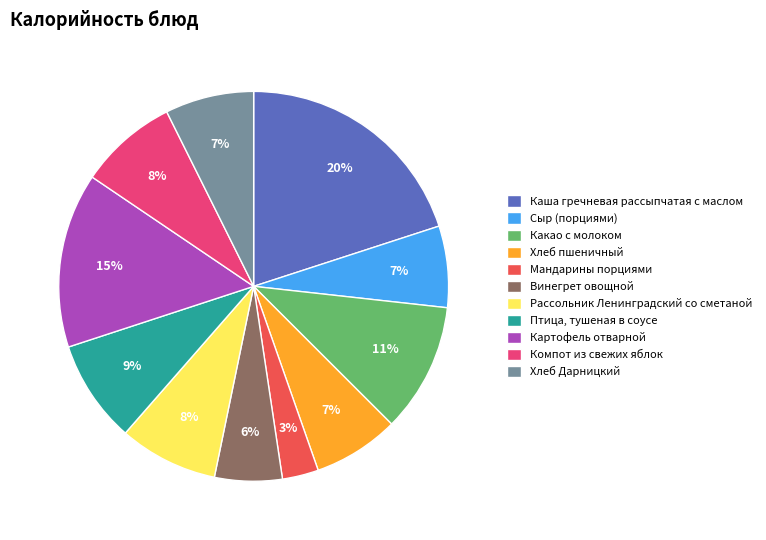

What is the largest slice in the pie chart?

Каша гречневая рассыпчатая с маслом